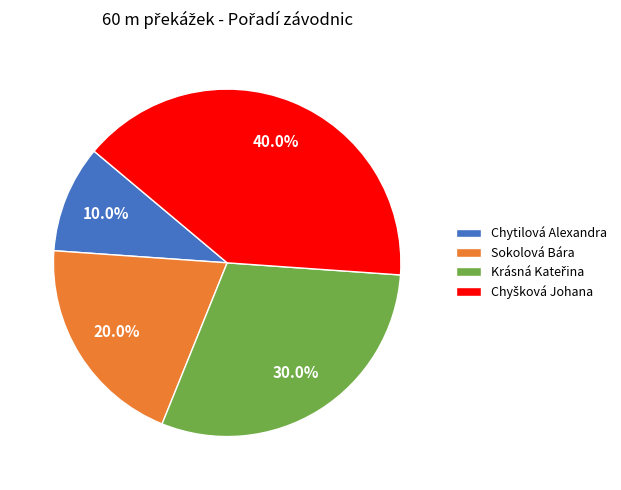

How many segments does this pie chart have?

4